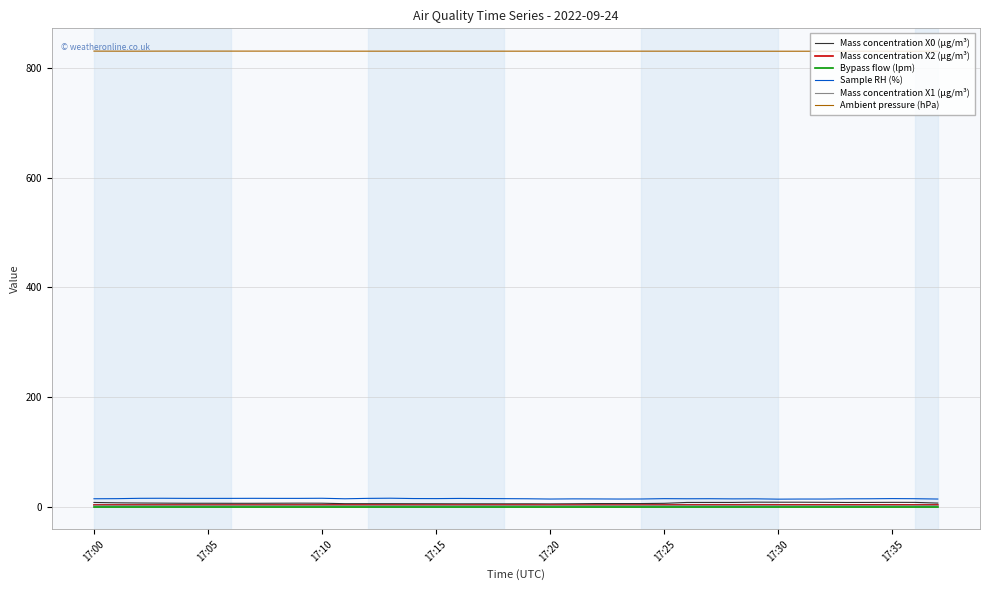

What is the highest value of the Ambient pressure (hPa) series?

831.1